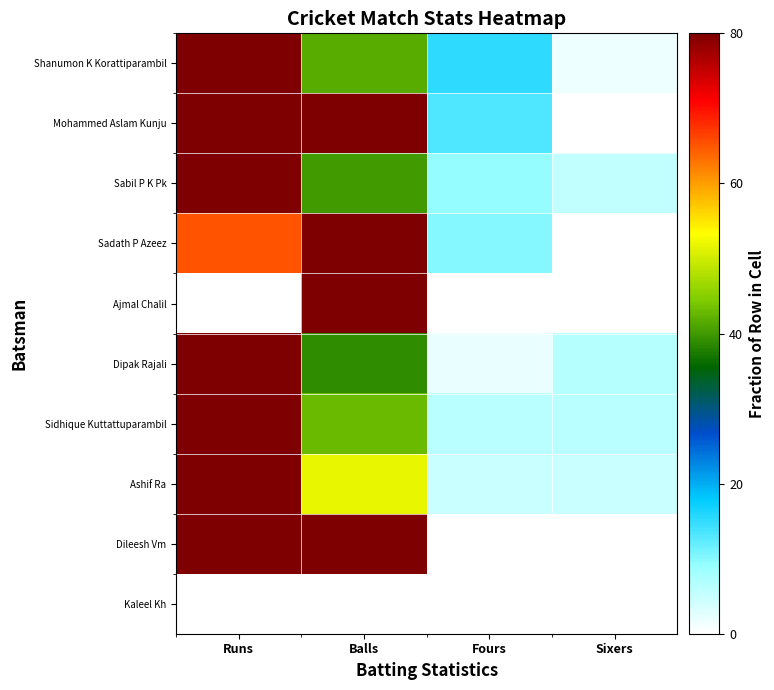

Which has a higher value, Balls or Sixers?

Balls